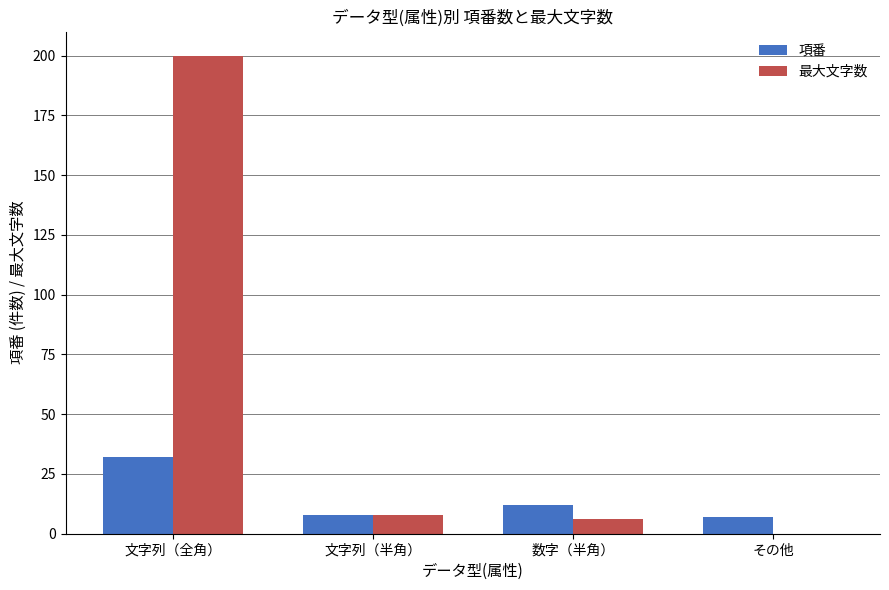

What is the greatest value displayed?

200